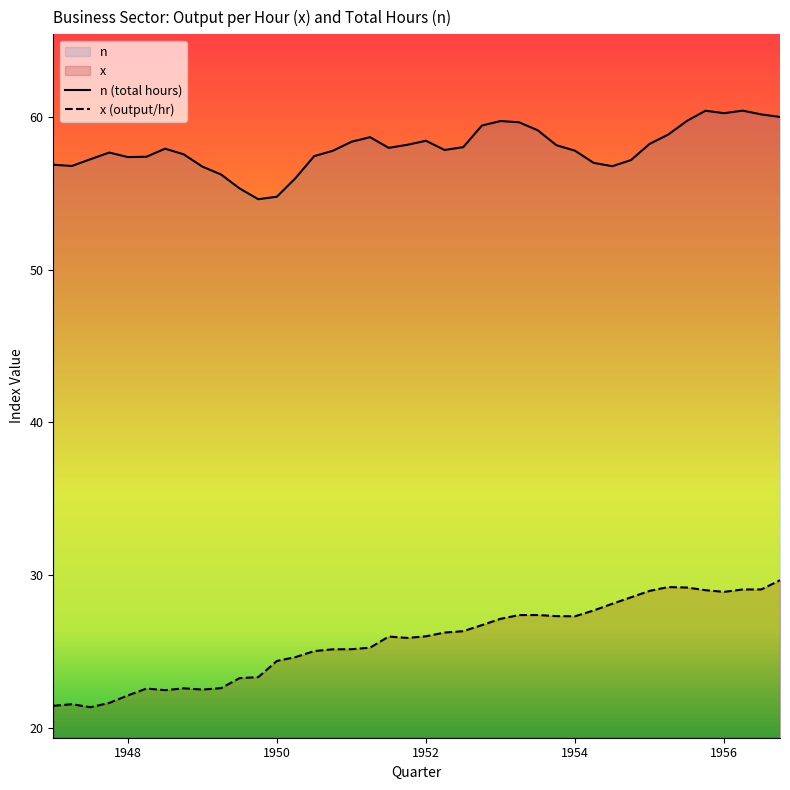

Does the chart have visible grid lines?

No